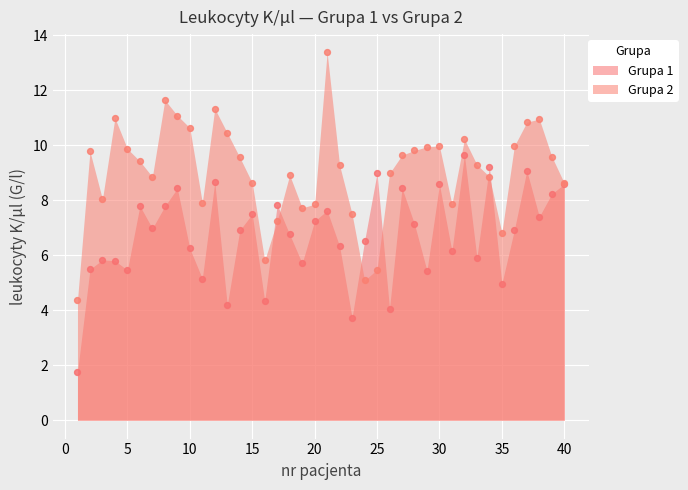

What are all the series names shown in the legend?

Grupa 1, Grupa 2